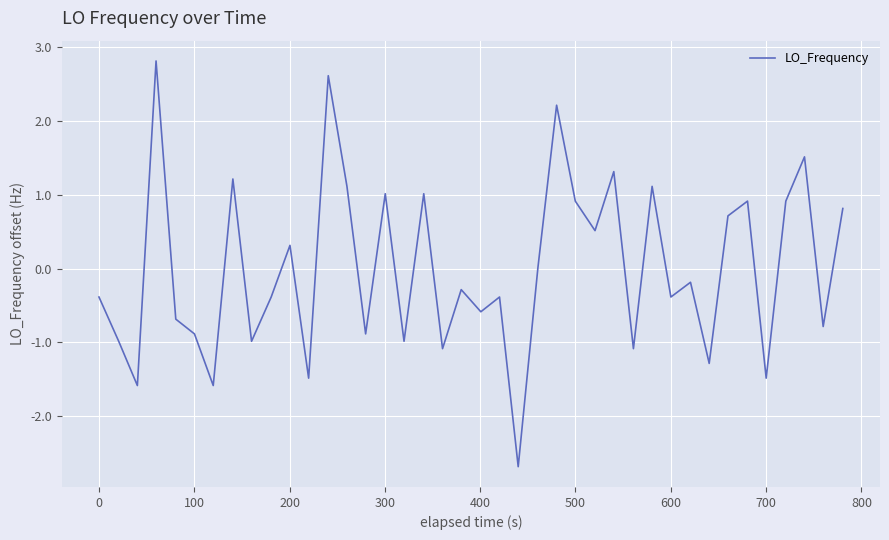

What is the minimum value shown in the chart?

-2.7